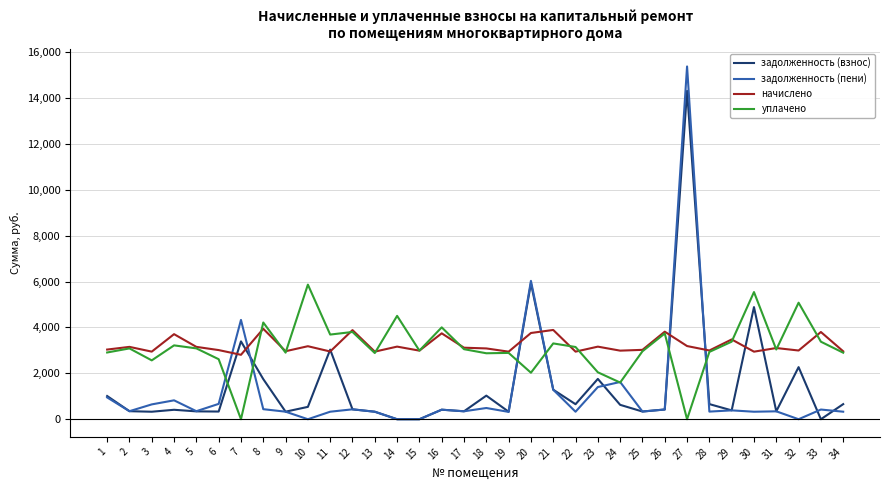

What is the average value of the начислено series?

3229.3